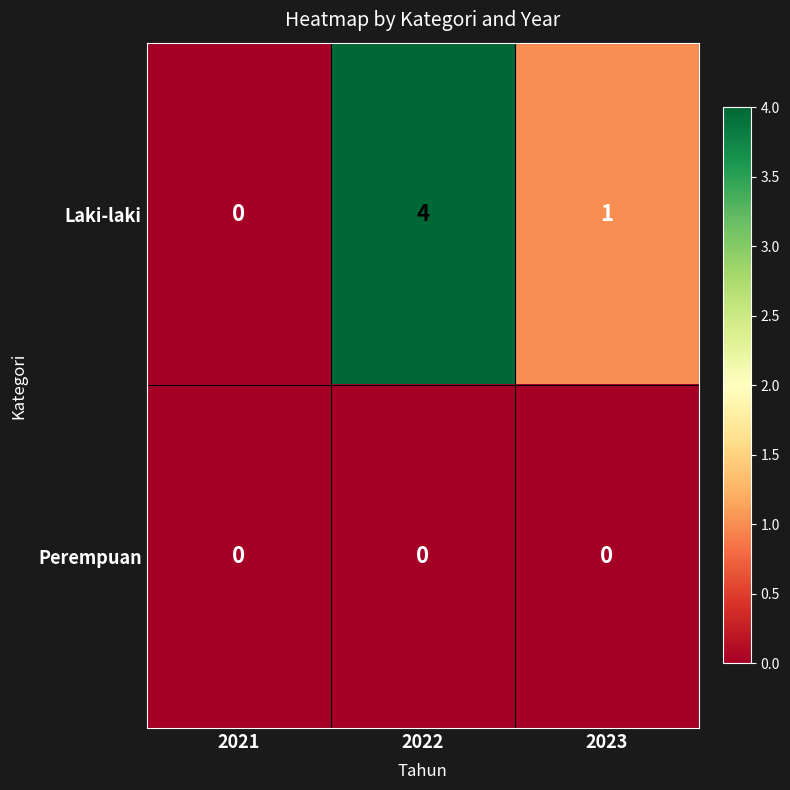

List the series in order of their overall mean, lowest first.

Perempuan, Laki-laki